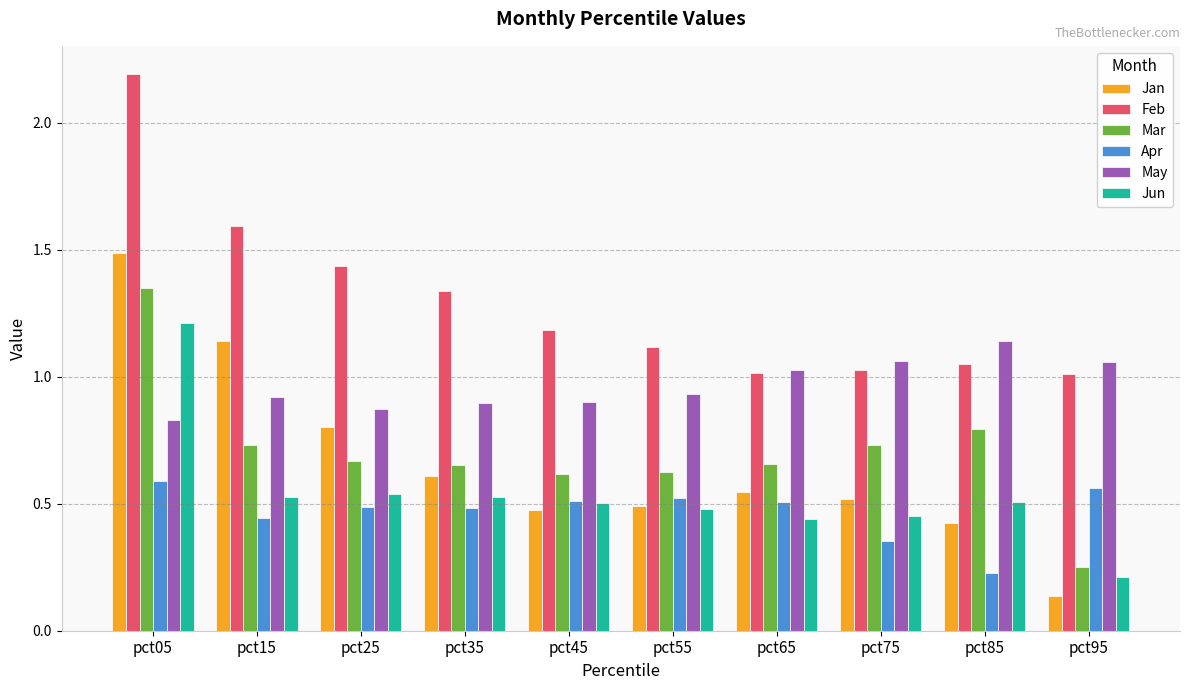

What is the sum of all Jun values?

5.4